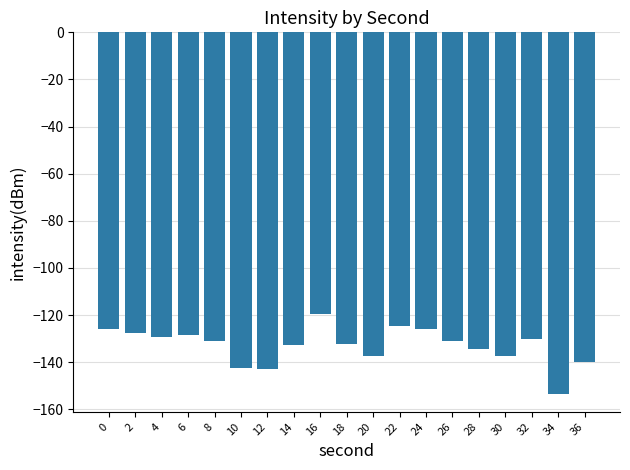

What value does the data have at 0?

-126.1